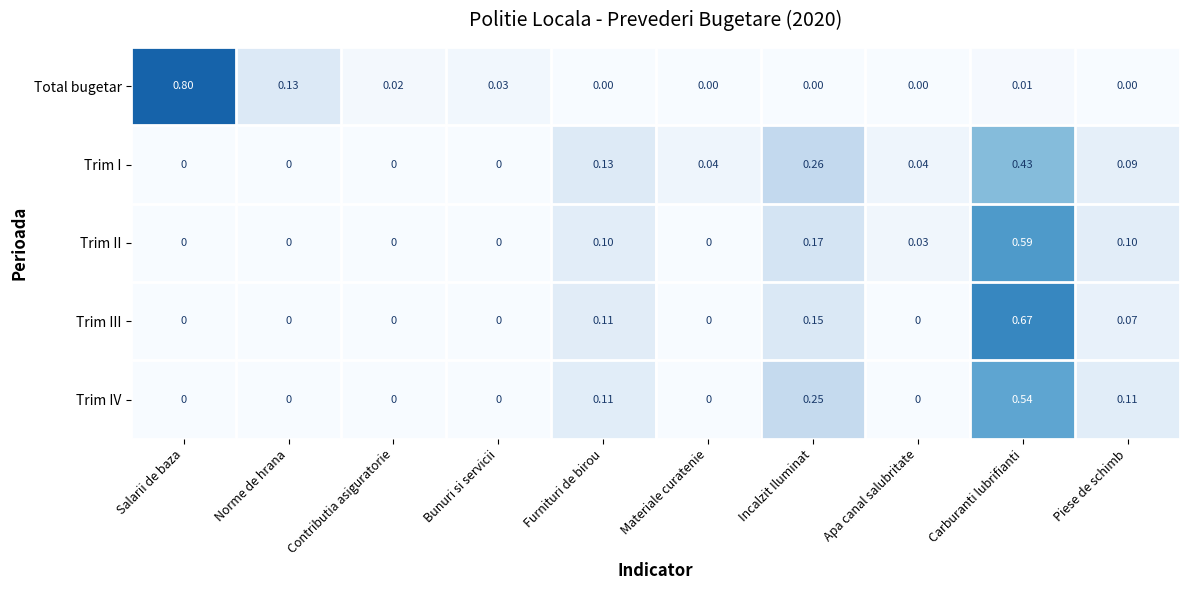

Which series has the widest spread of values?

Total bugetar